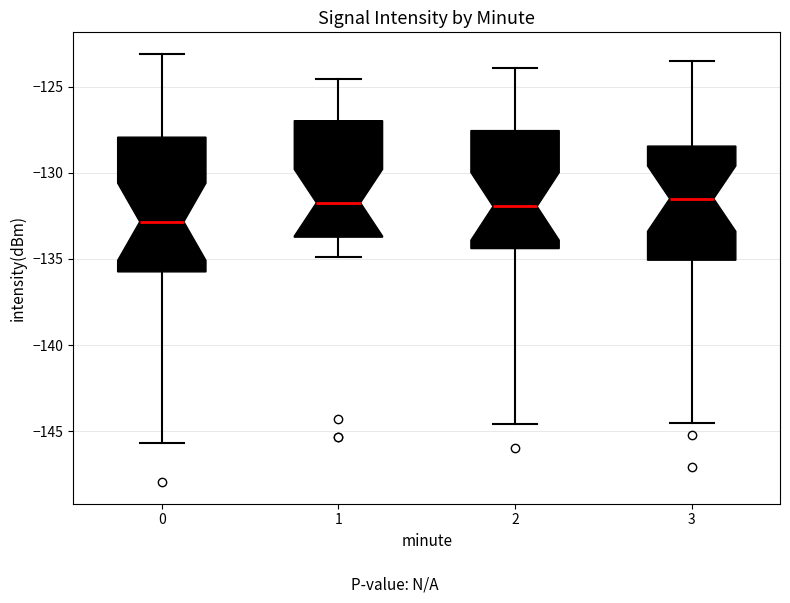

Comparing the boxes themselves (not the whiskers), which one is the tallest?

0